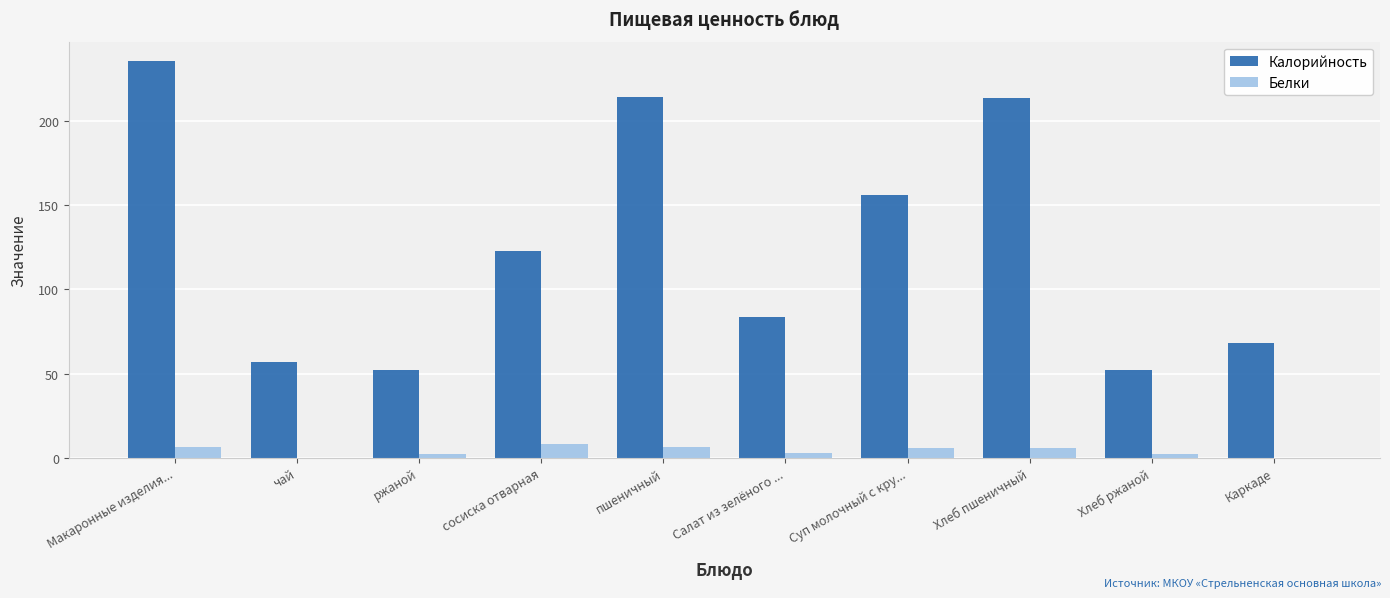

How many groups of bars are there?

10